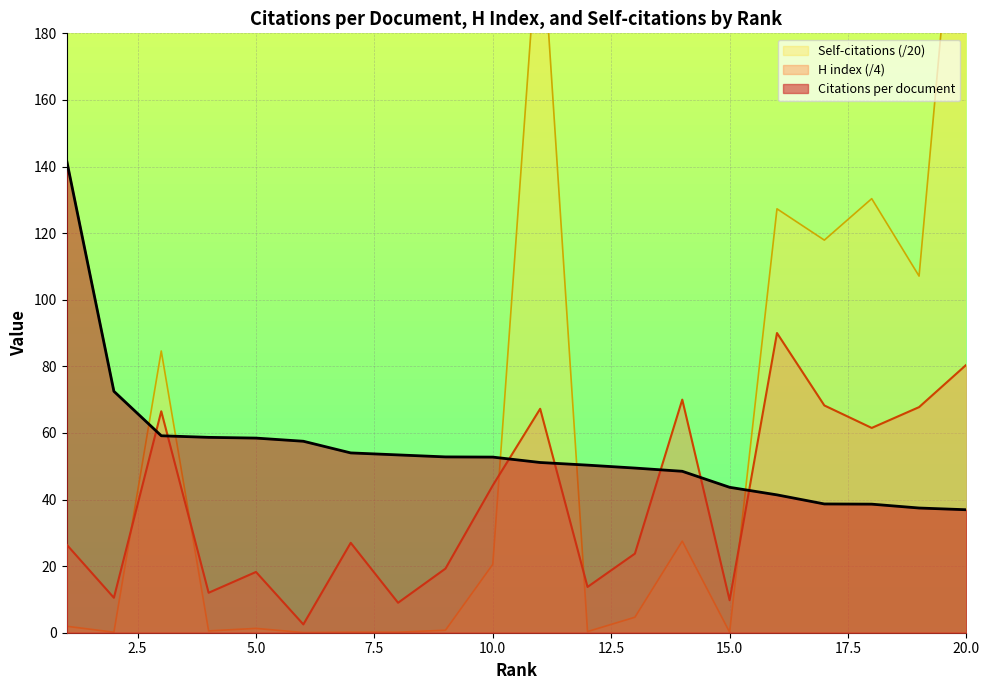

True or false: Self-citations has a value of 361.7 at 11.

False